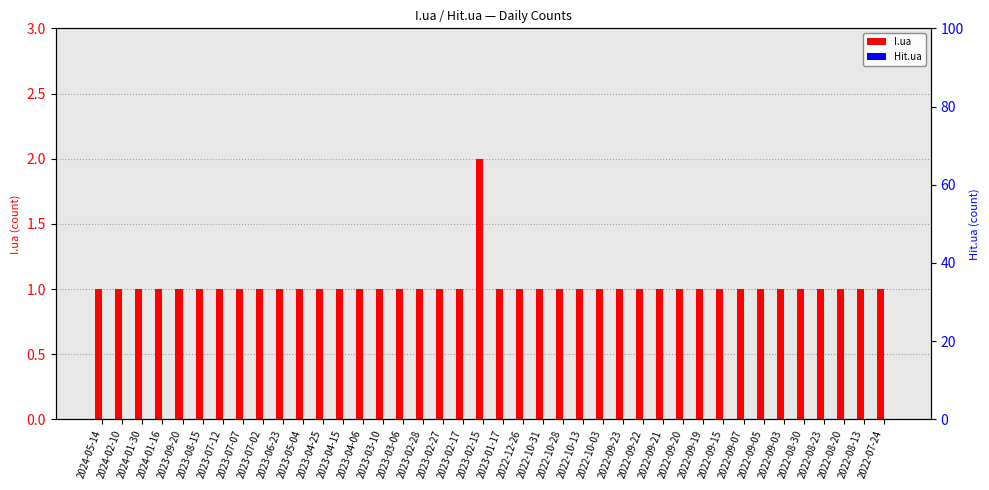

Reading left to right, extract all data points from this chart.

I.ua: 1	1	1	1	1	1	1	1	1	1	1	1	1	1	1	1	1	1	1	2	1	1	1	1	1	1	1	1	1	1	1	1	1	1	1	1	1	1	1	1
Hit.ua: 0	0	0	0	0	0	0	0	0	0	0	0	0	0	0	0	0	0	0	0	0	0	0	0	0	0	0	0	0	0	0	0	0	0	0	0	0	0	0	0